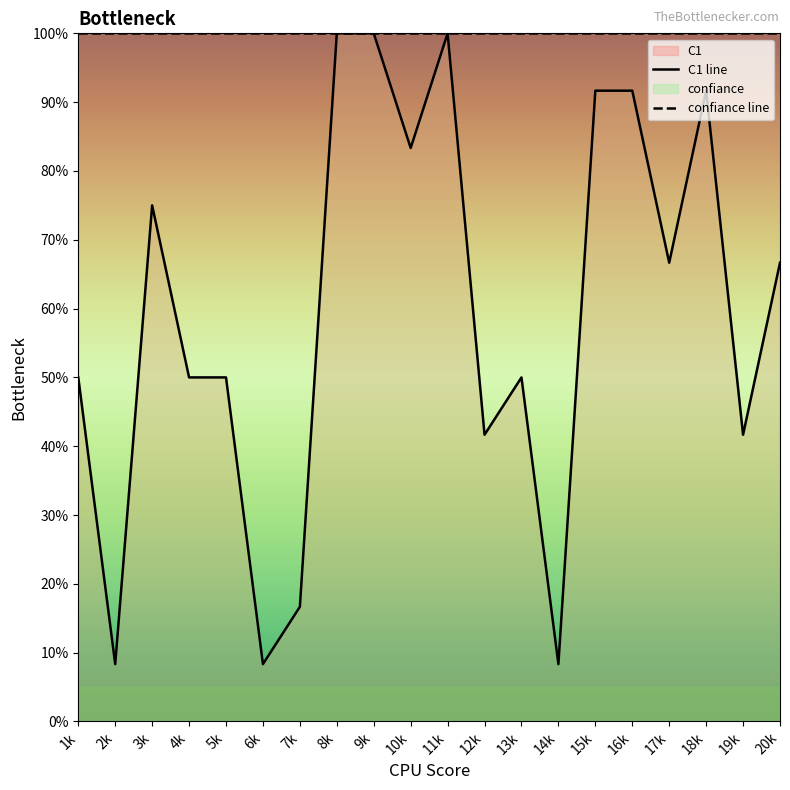

Between 2k and 7k, which series saw the biggest shift?

C1 line